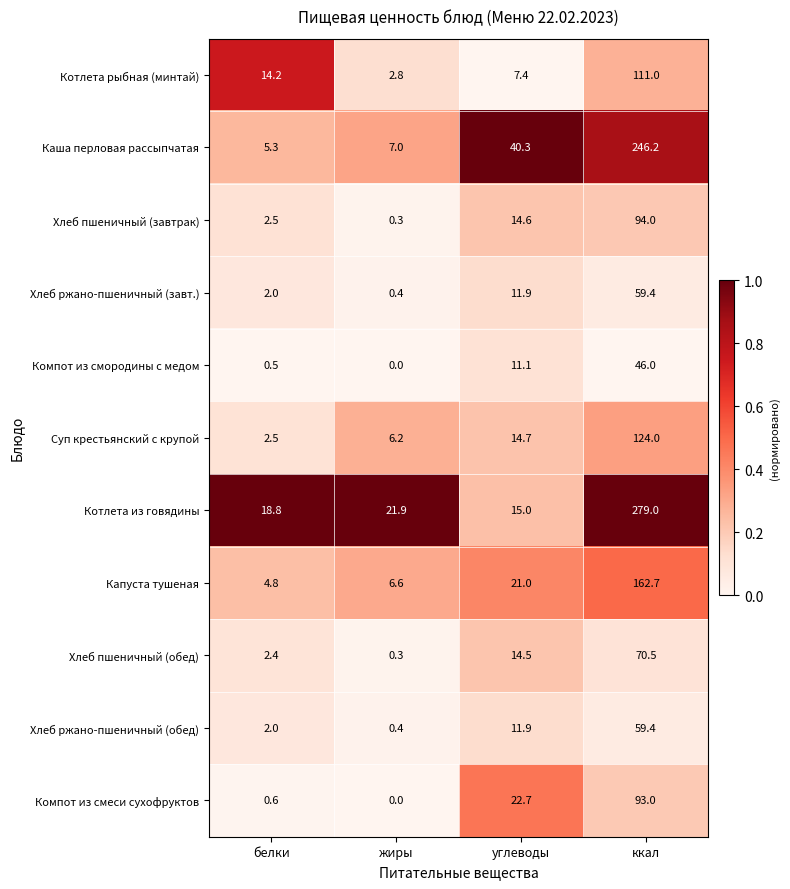

Which series changed the most between жиры and углеводы?

Каша перловая рассыпчатая